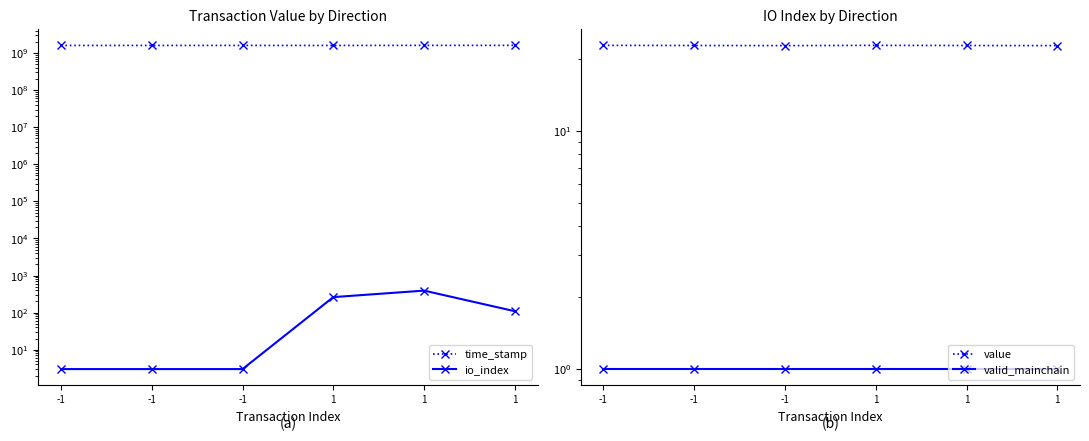

How many lines are shown in the chart?

4